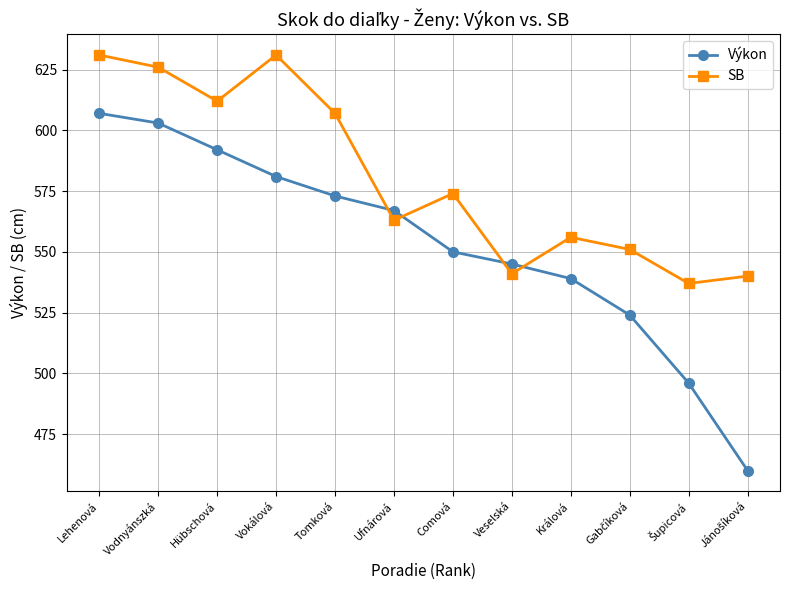

Reading left to right, transcribe all the data shown in this chart.

Výkon: 607	603	592	581	573	567	550	545	539	524	496	460
SB: 631	626	612	631	607	563	574	541	556	551	537	540